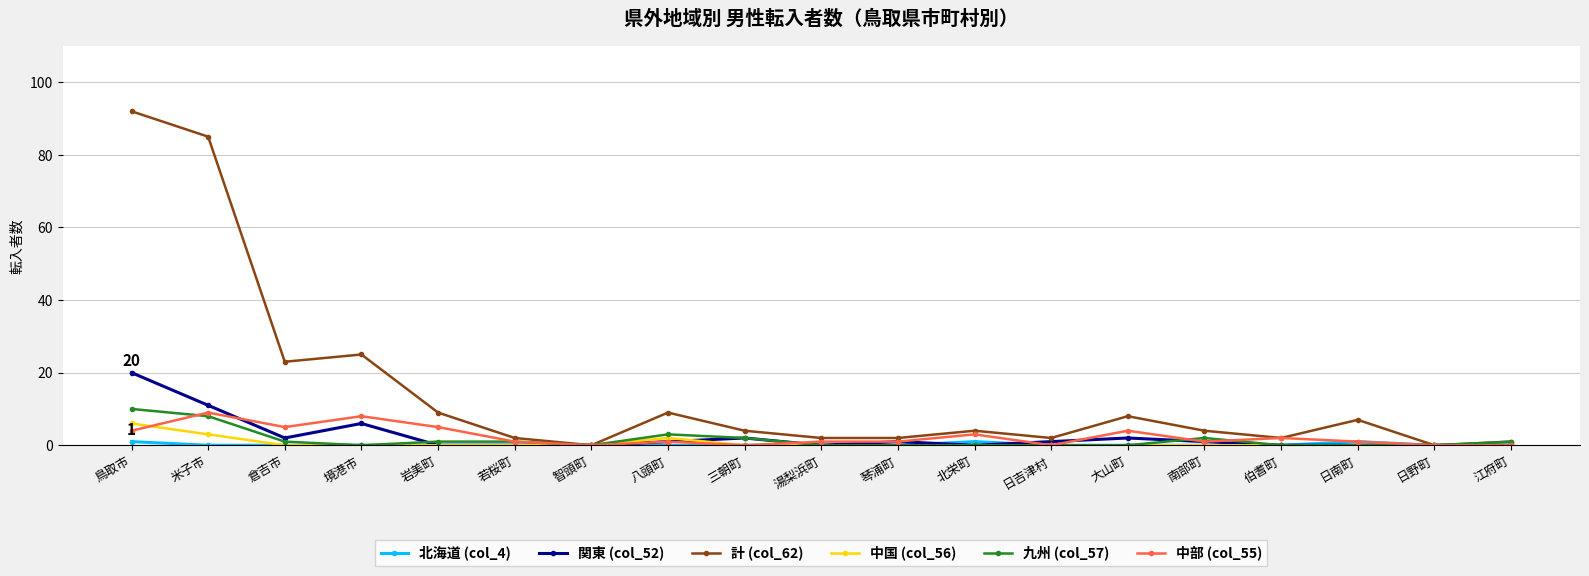

At which category is the sum across all series the highest?

鳥取市